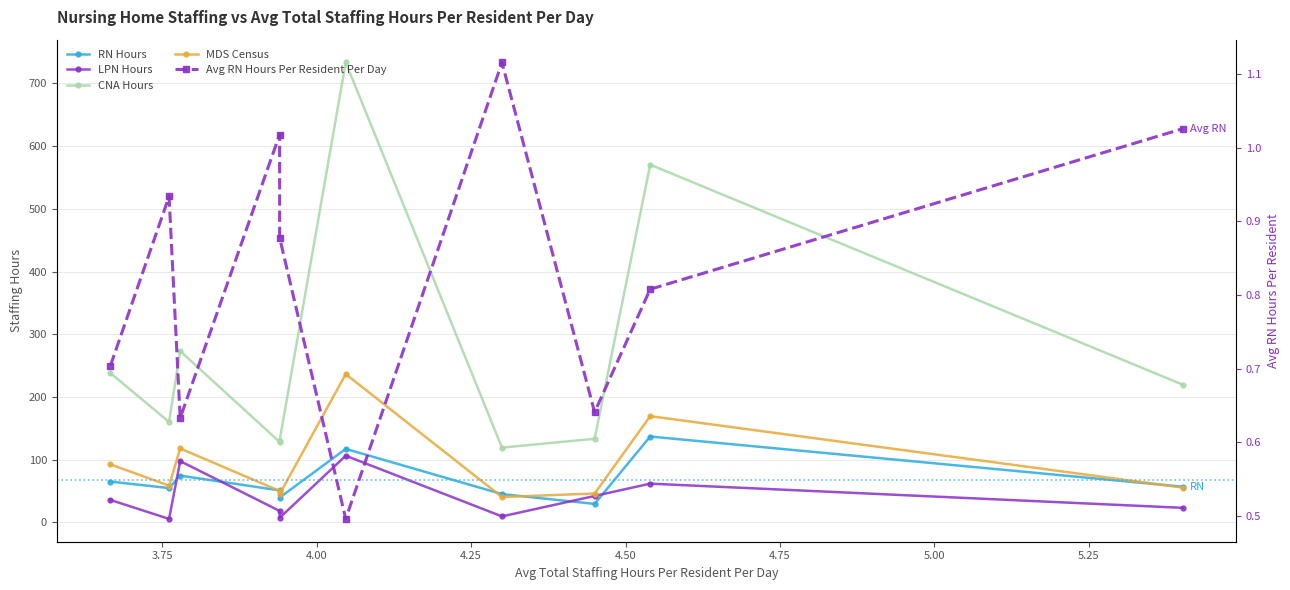

True or false: RN Hours and Avg RN Hours Per Resident Per Day cross at least once.

False